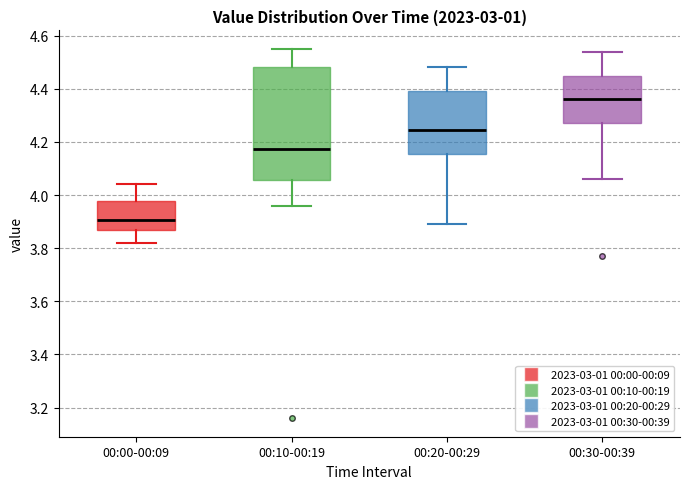

Which box is the tallest, from its lower edge to its upper edge?

00:10-00:19